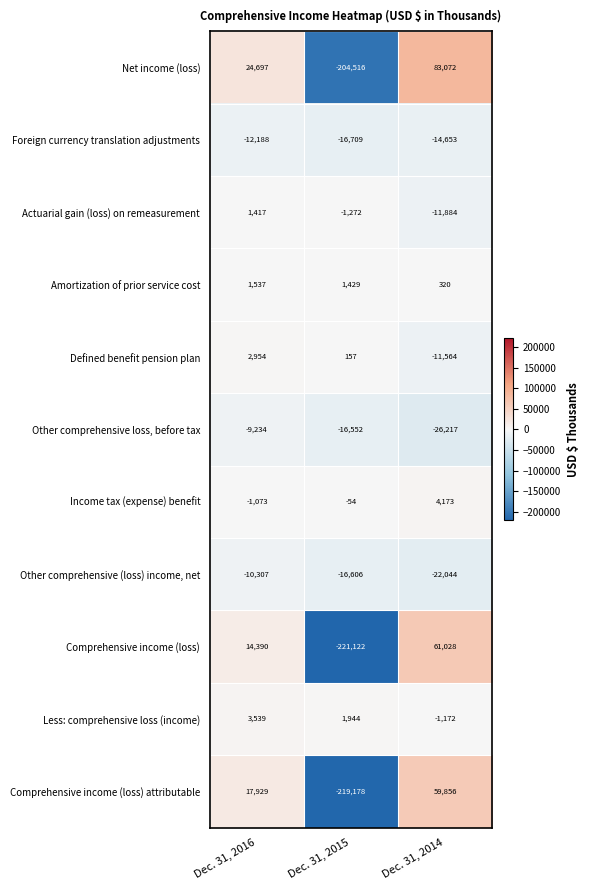

How many values in Defined benefit pension plan are below zero?

1